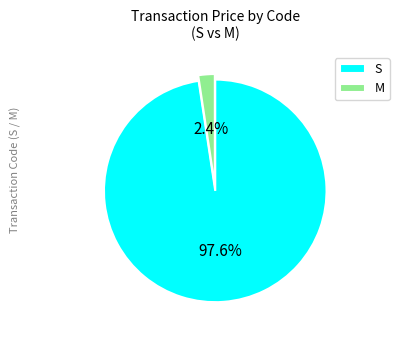

What is the total percentage of S and M?

100.0%